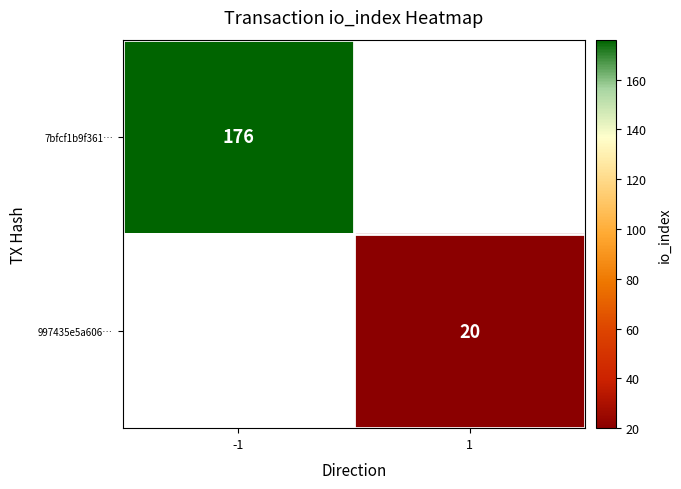

The 7bfcf1b9f361… series shows 87 at -1. True or false?

False